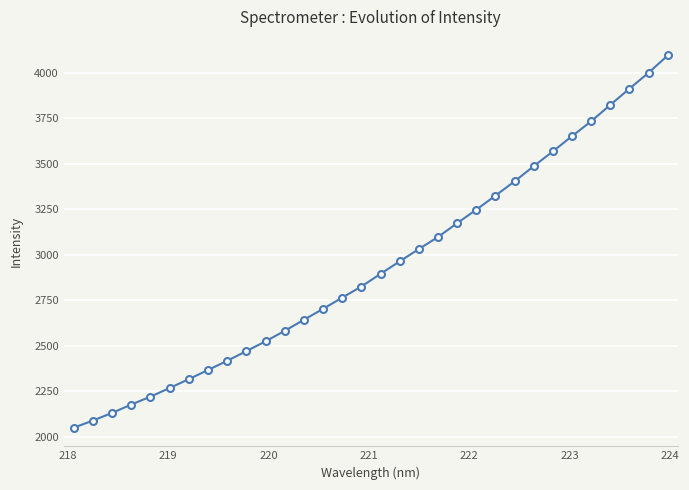

What is the average value?

2935.3